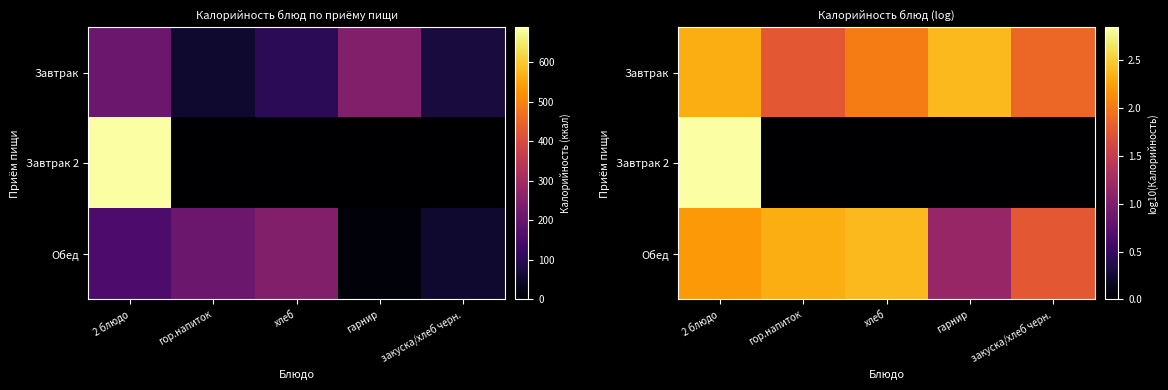

Where does the Обед series first go above 2?

2 блюдо